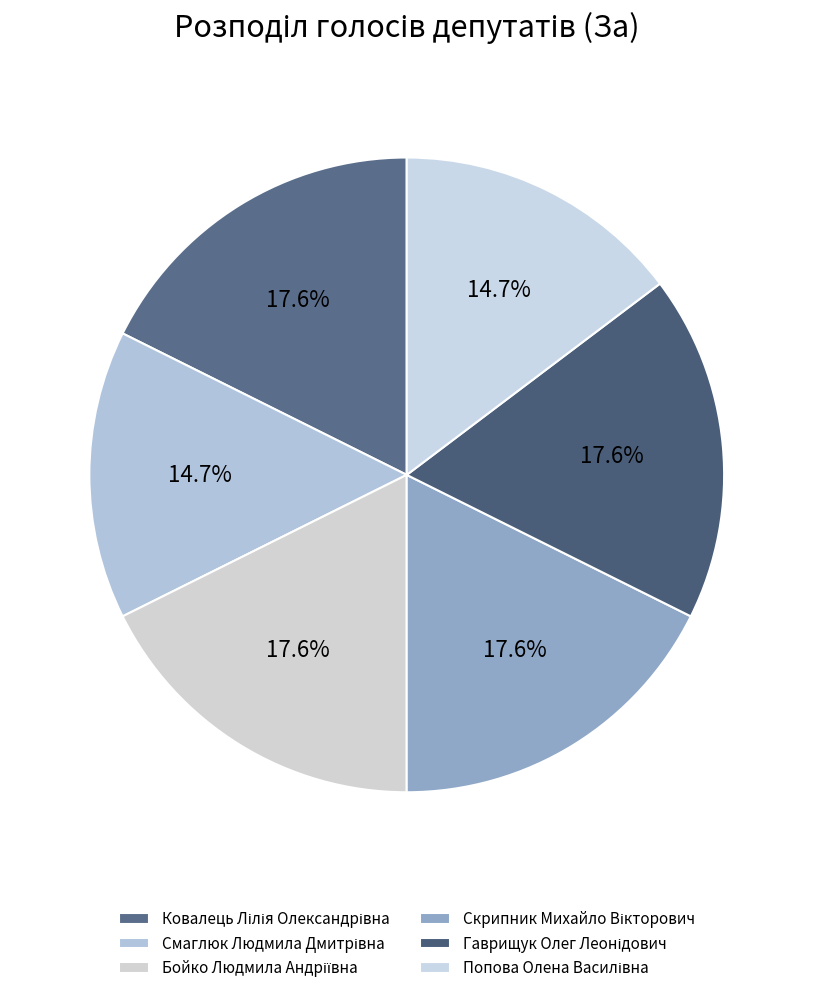

Combined, do Смаглюк Людмила Дмитрівна and Ковалець Лілія Олександрівна account for over 50%?

No